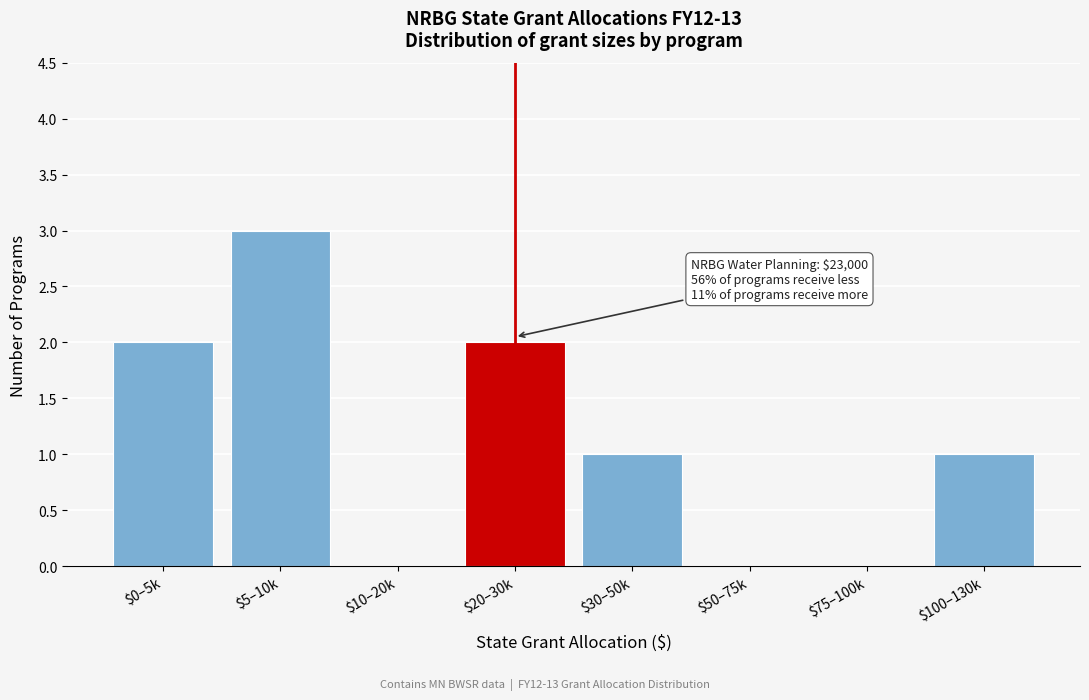

The value at $75–100k is 0. True or false?

True